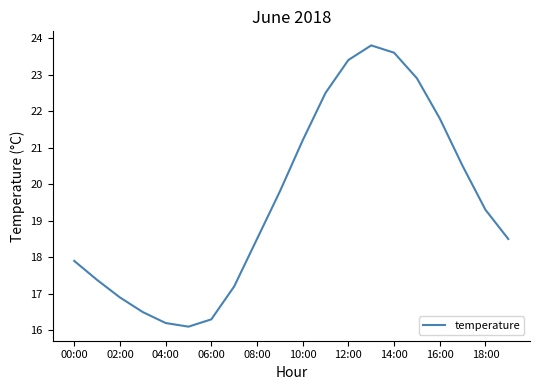

What is the maximum value shown in the chart?

23.8